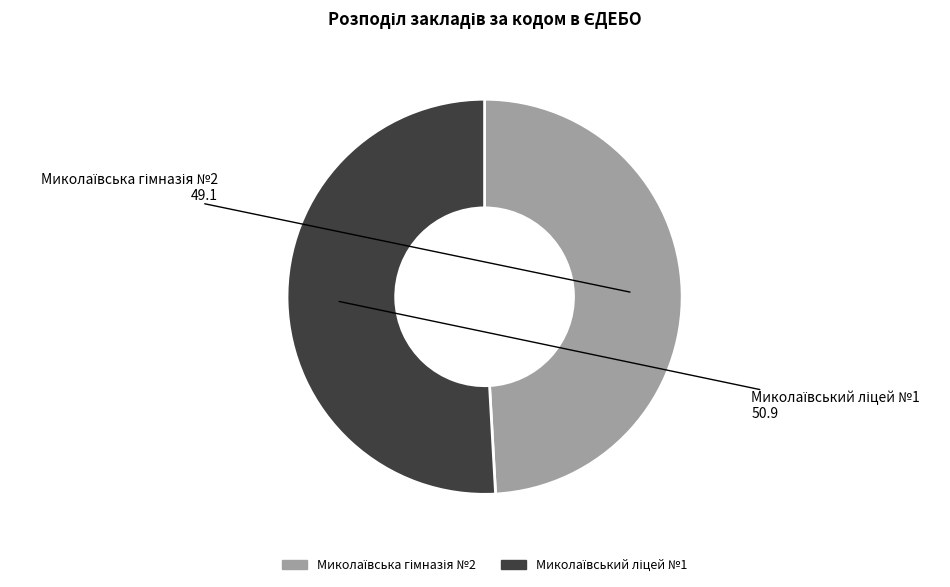

Does any single category account for the majority?

Yes